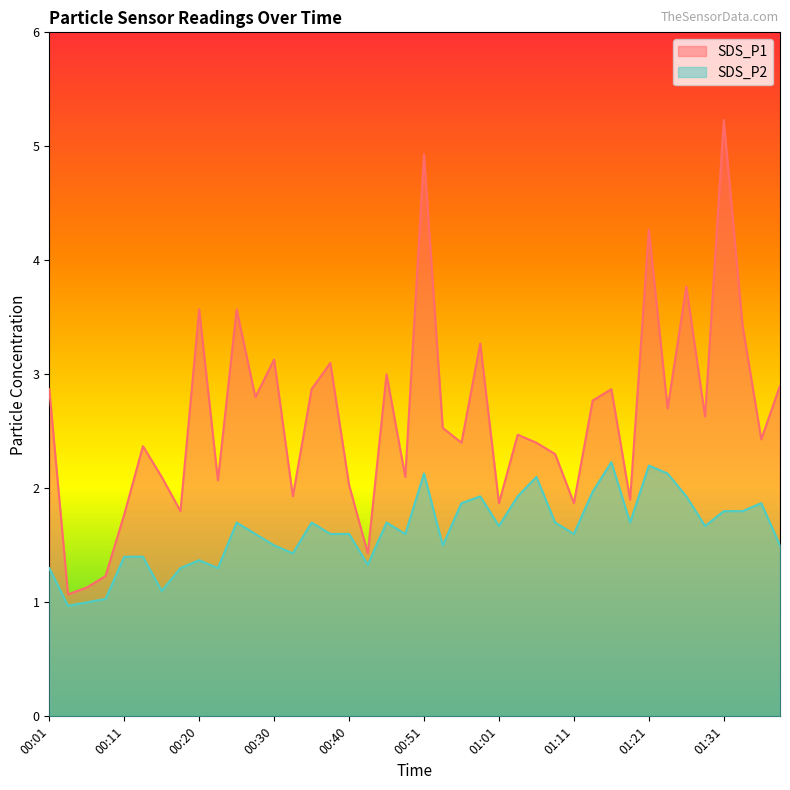

True or false: SDS_P2 and SDS_P1 intersect in this chart.

False